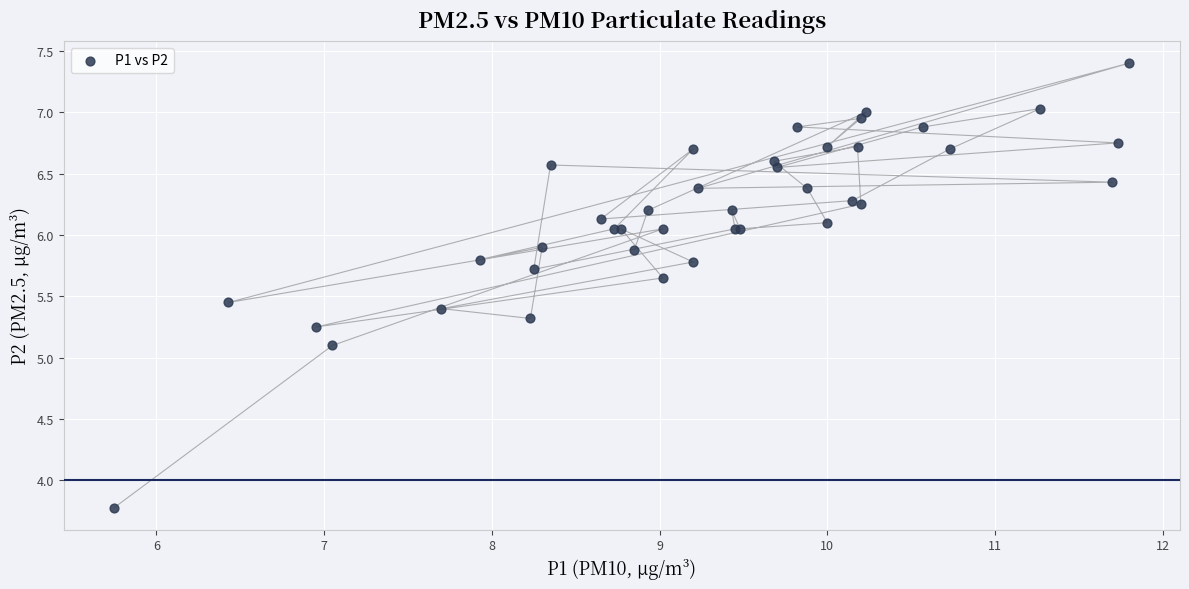

What Y value in the scatter plot is closest to 5?

5.1